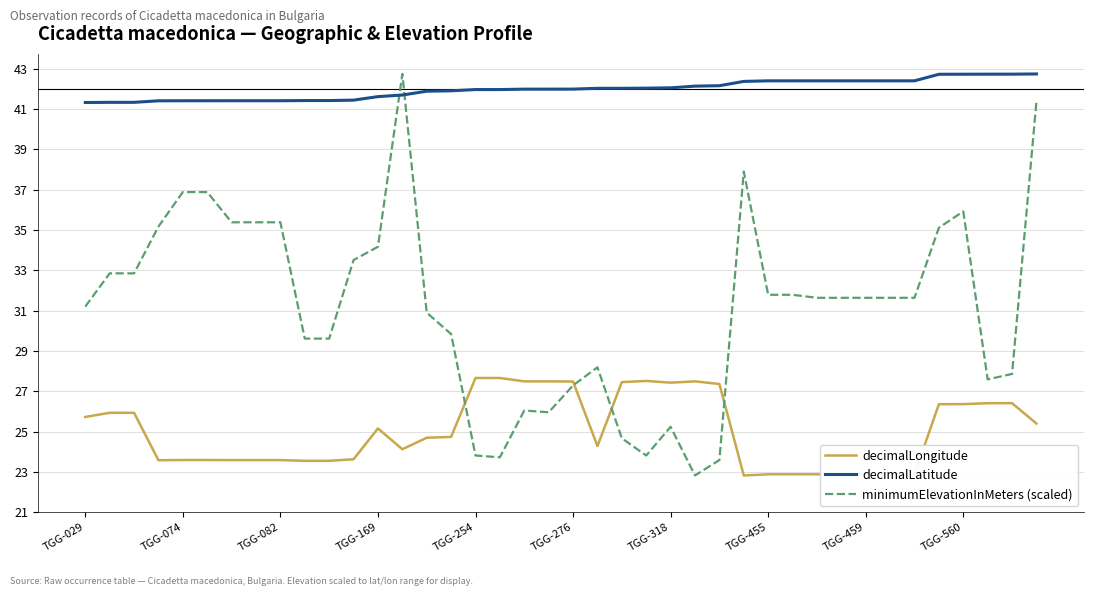

What is the difference between the maximum and second lowest values in the decimalLongitude series?

4.8